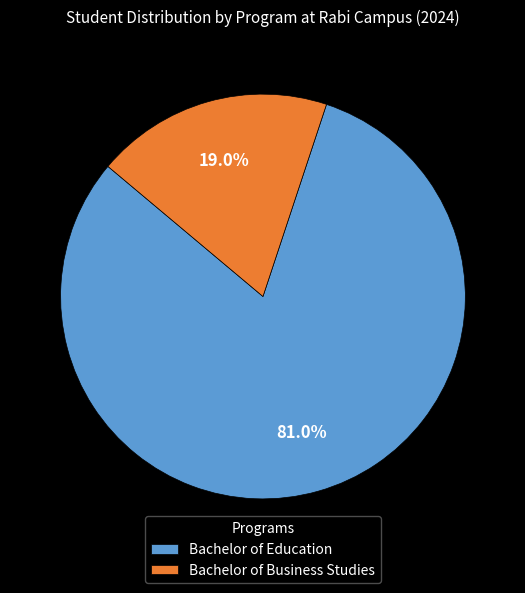

Rank the categories by value from highest to lowest.

Bachelor of Education, Bachelor of Business Studies